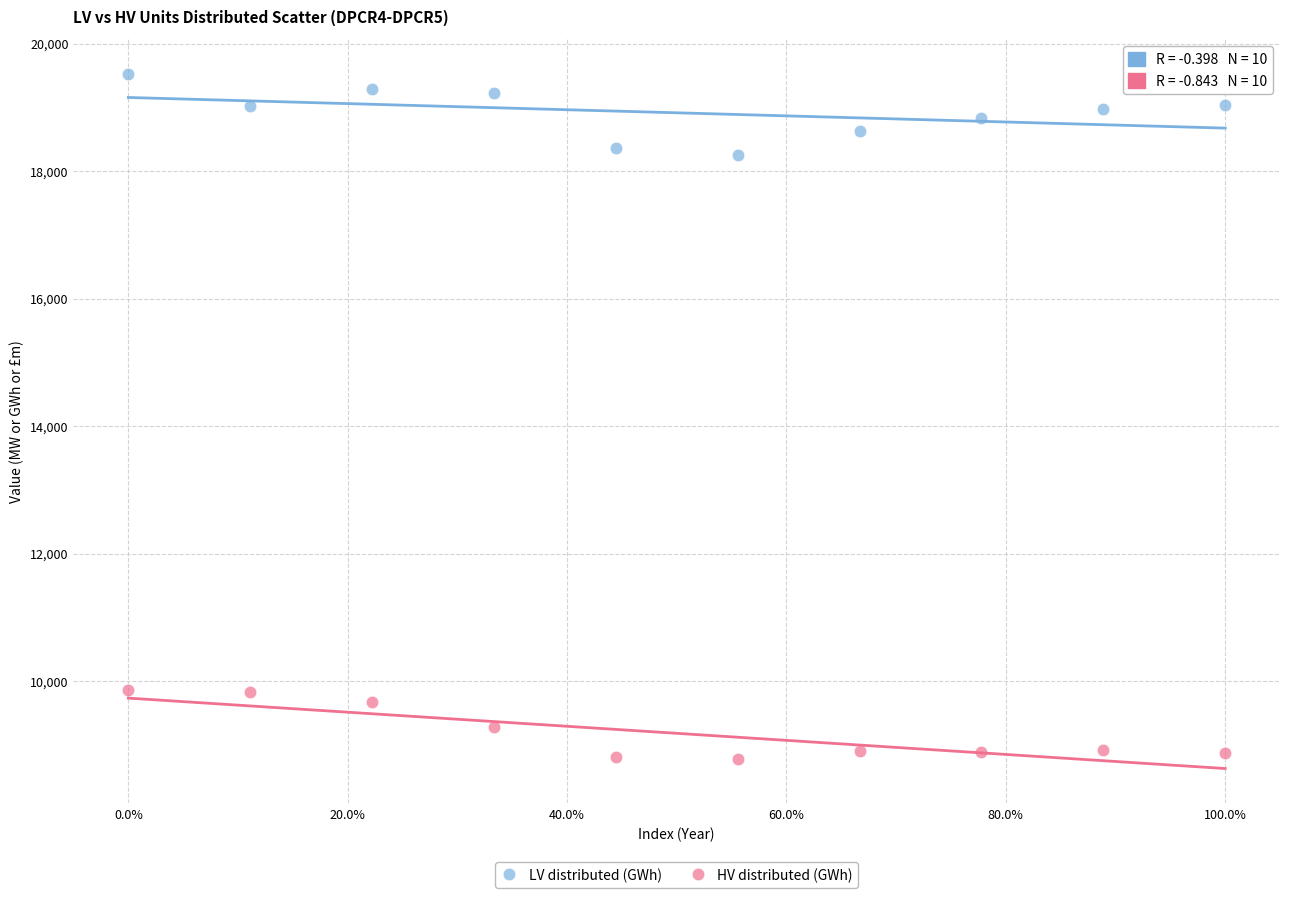

Which series reaches the maximum Y coordinate?

LV distributed (GWh)